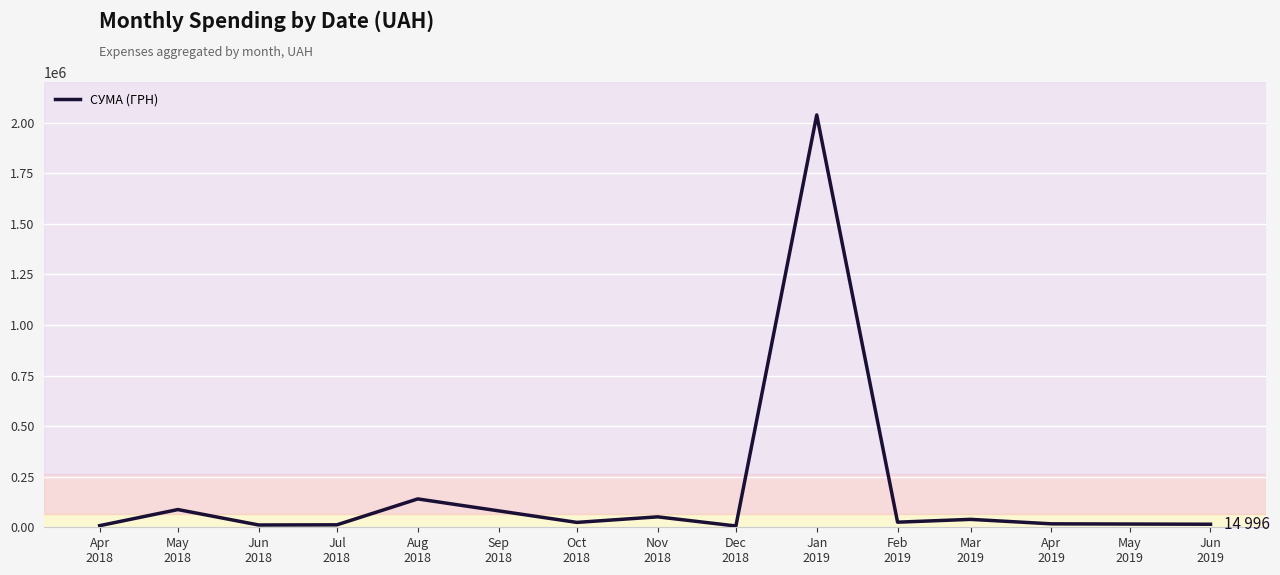

Which label corresponds to the largest value in the chart?

Jan
2019